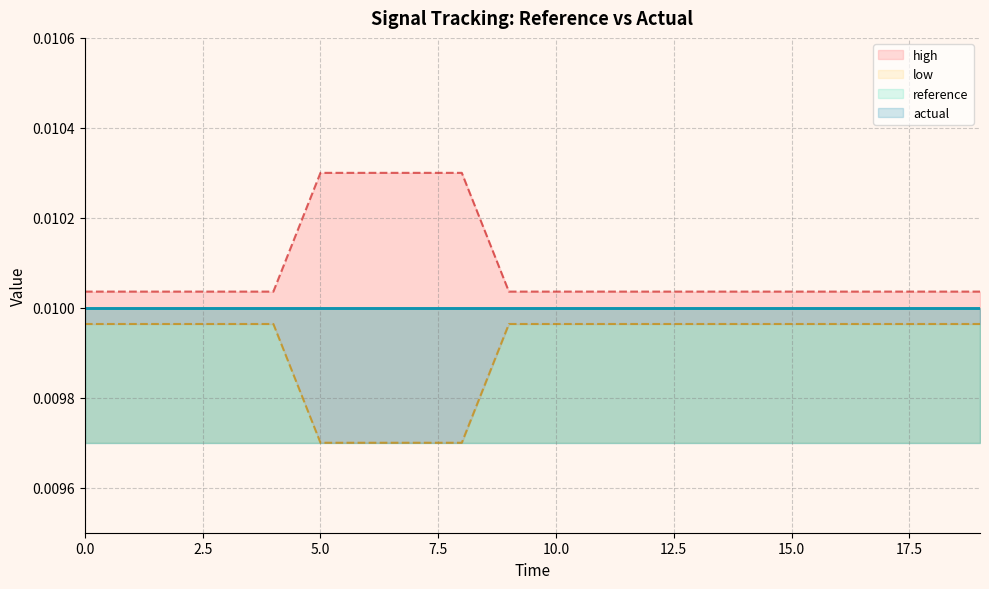

True or false: low and high cross at least once.

False